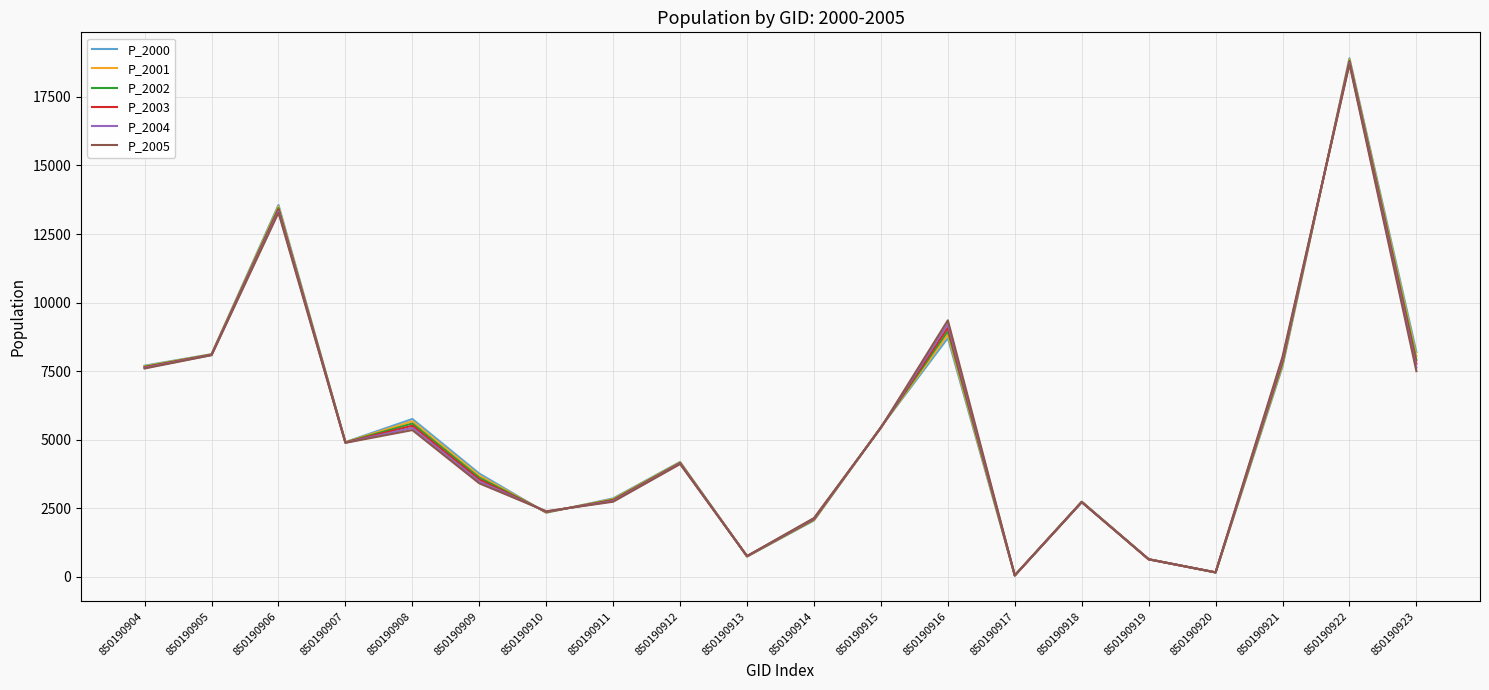

Which series has the largest range (max minus min)?

P_2000